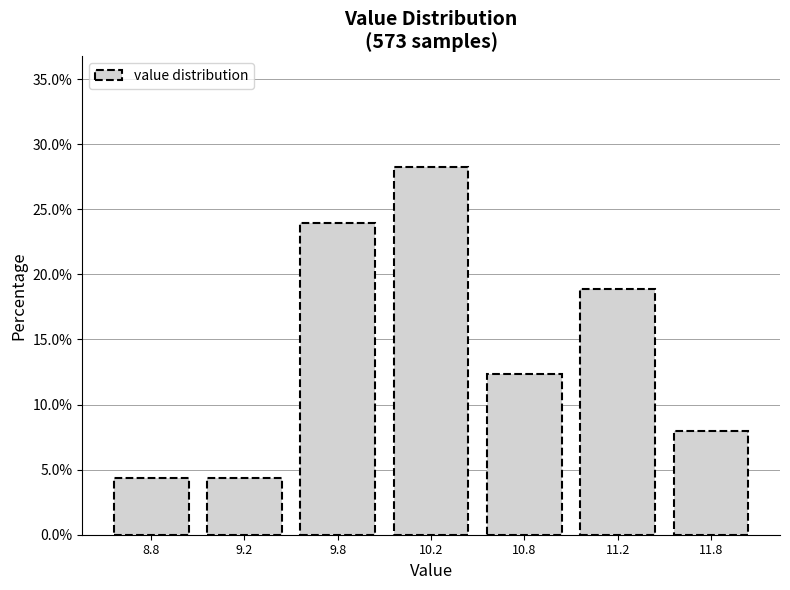

Reading left to right, transcribe all the data shown in this chart.

8.8=4.3	9.2=4.3	9.8=23.9	10.2=28.3	10.8=12.3	11.2=18.8	11.8=8.0